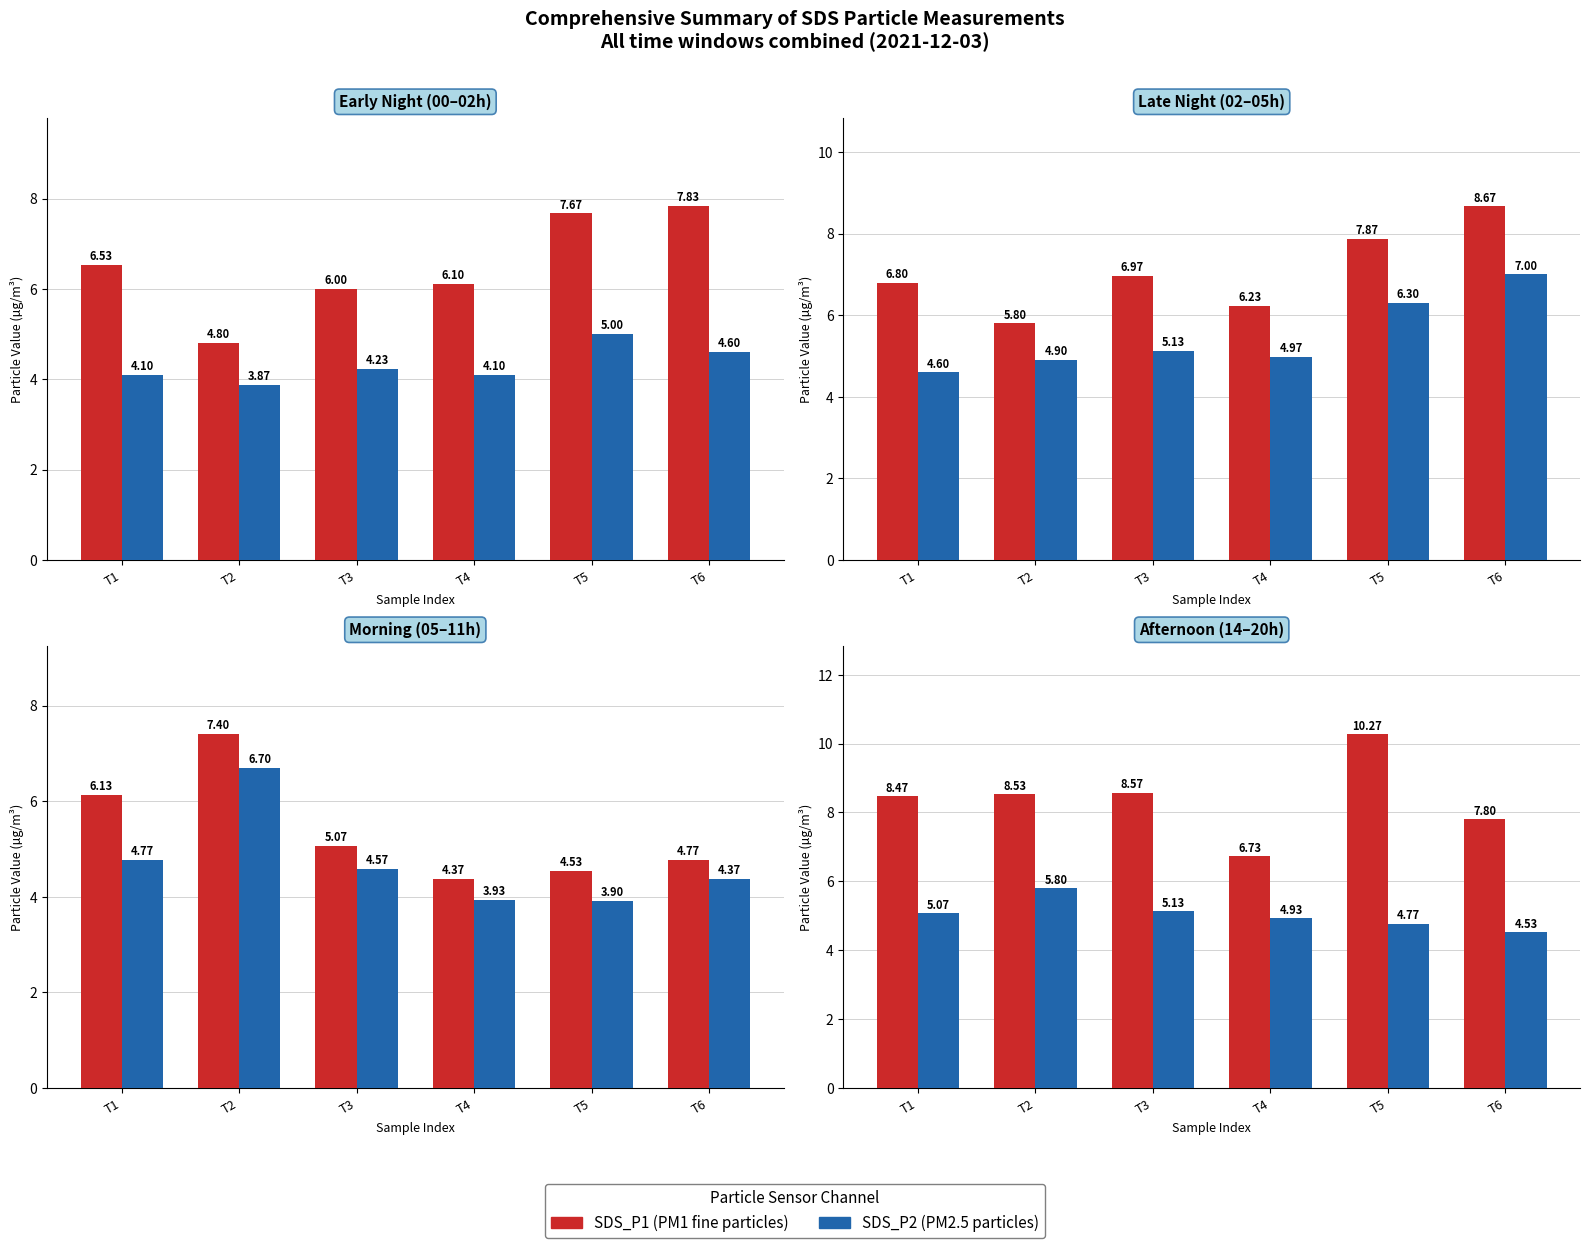

What is the average value of the SDS_P1 series?

8.4